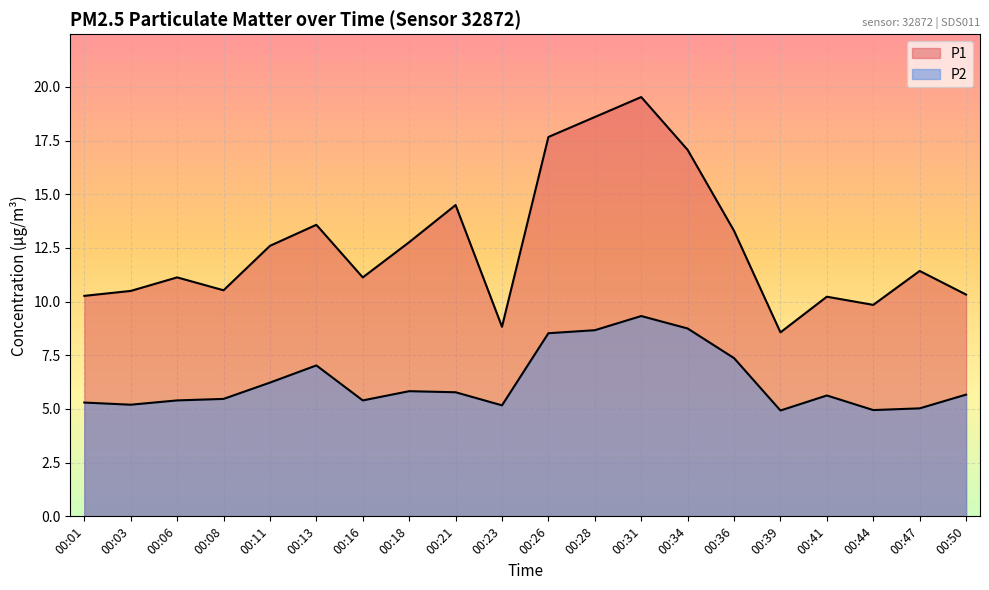

True or false: P2 and P1 intersect in this chart.

False